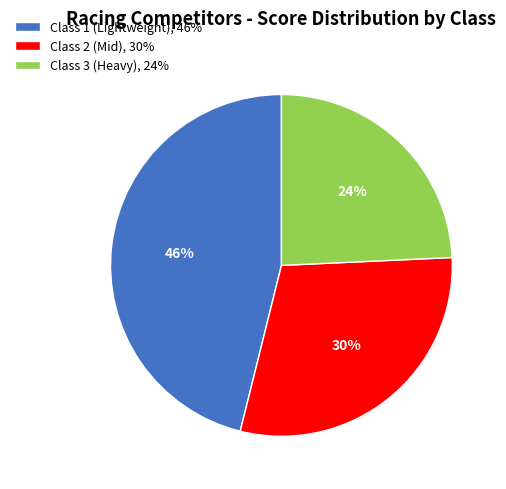

To the nearest percent, what is the difference between the largest and smallest slice percentages?

22%